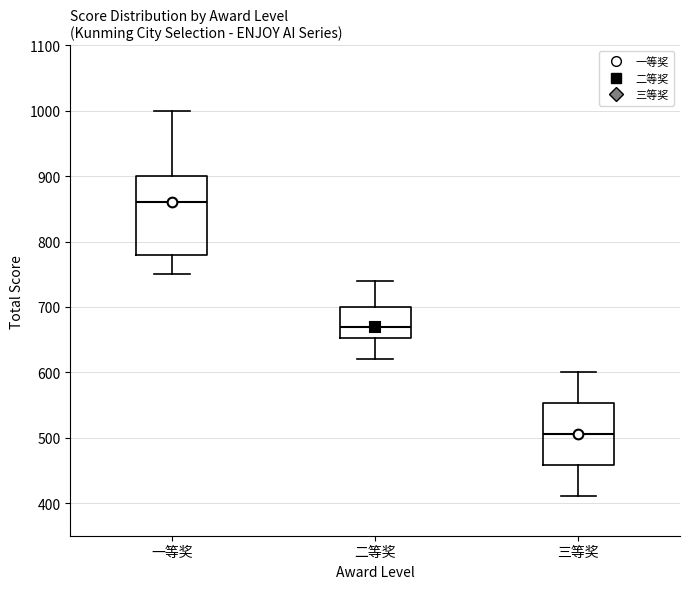

Which box has the highest median line?

一等奖